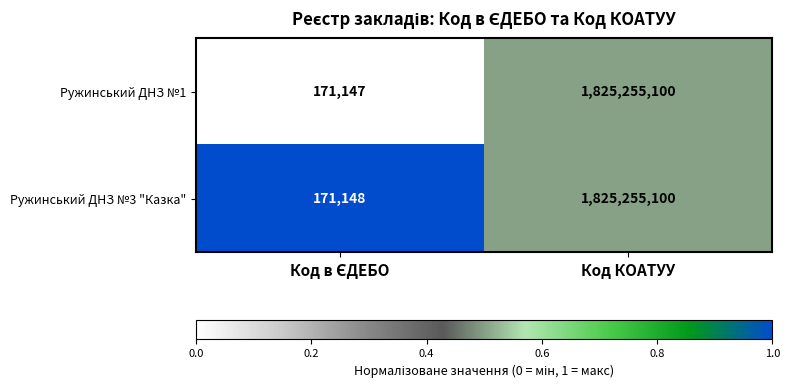

What is the difference between the maximum and minimum values in the Ружинський ДНЗ №3 "Казка" series?

1825083952